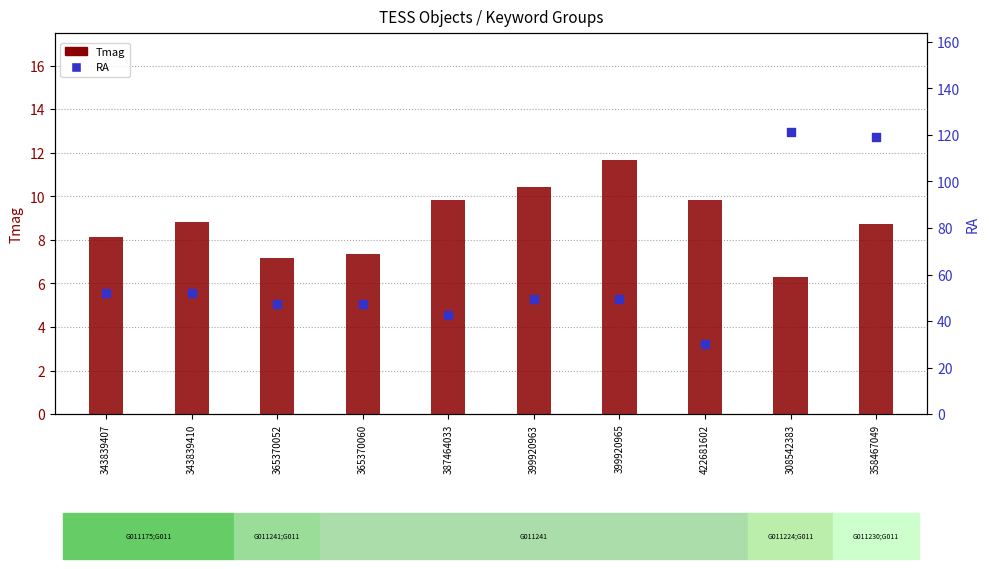

What is the total value across all series at 343839410?

60.9